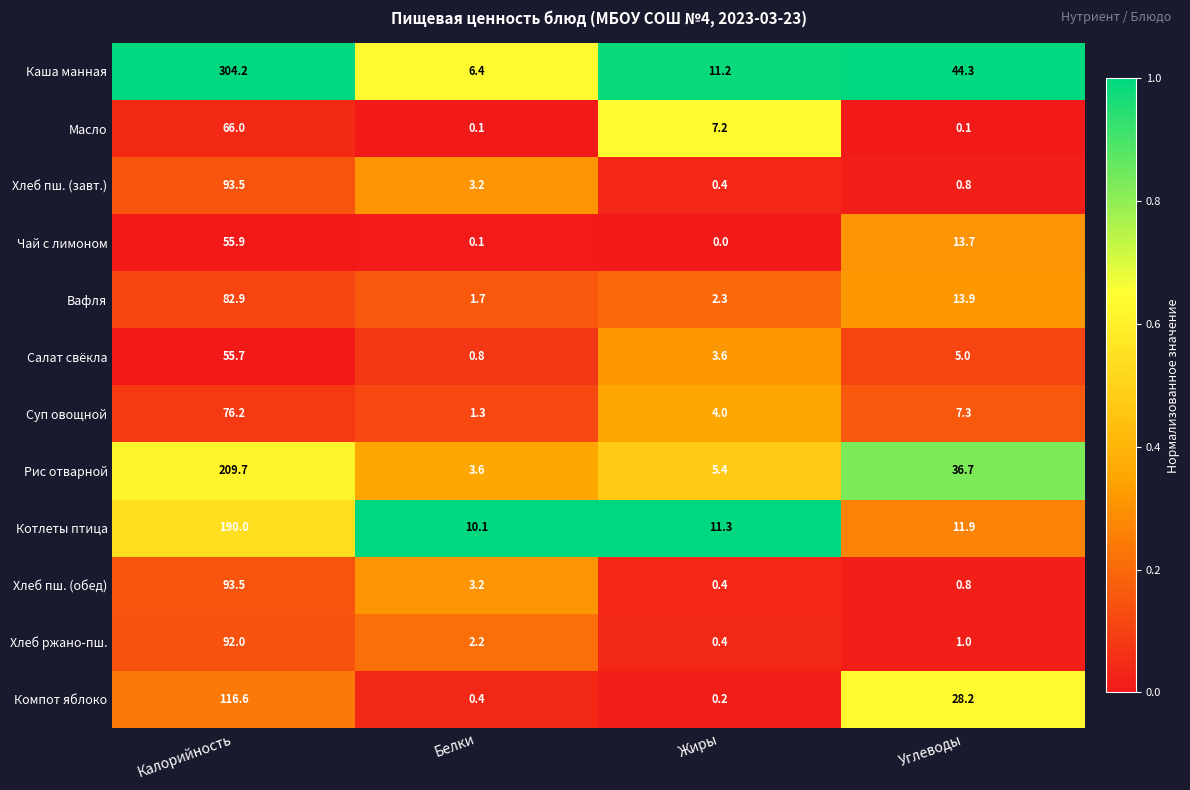

What is the difference between the maximum and second lowest values in the Компот яблоко series?

116.2